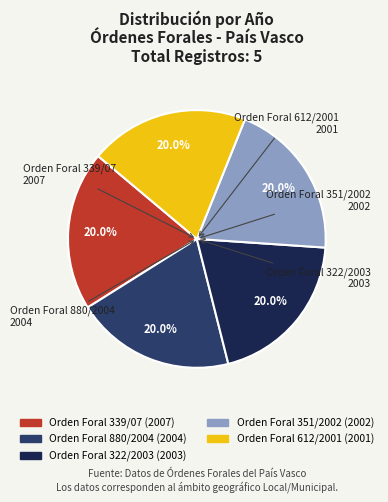

To the nearest percent, what is the combined percentage of Orden Foral 339/07 and Orden Foral 351/2002?

40%